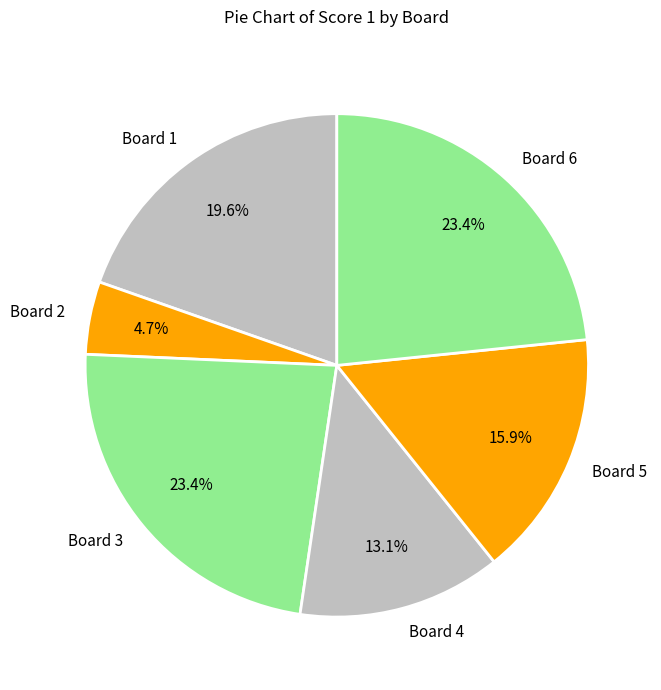

Does Board 1 represent more than half of the total?

No